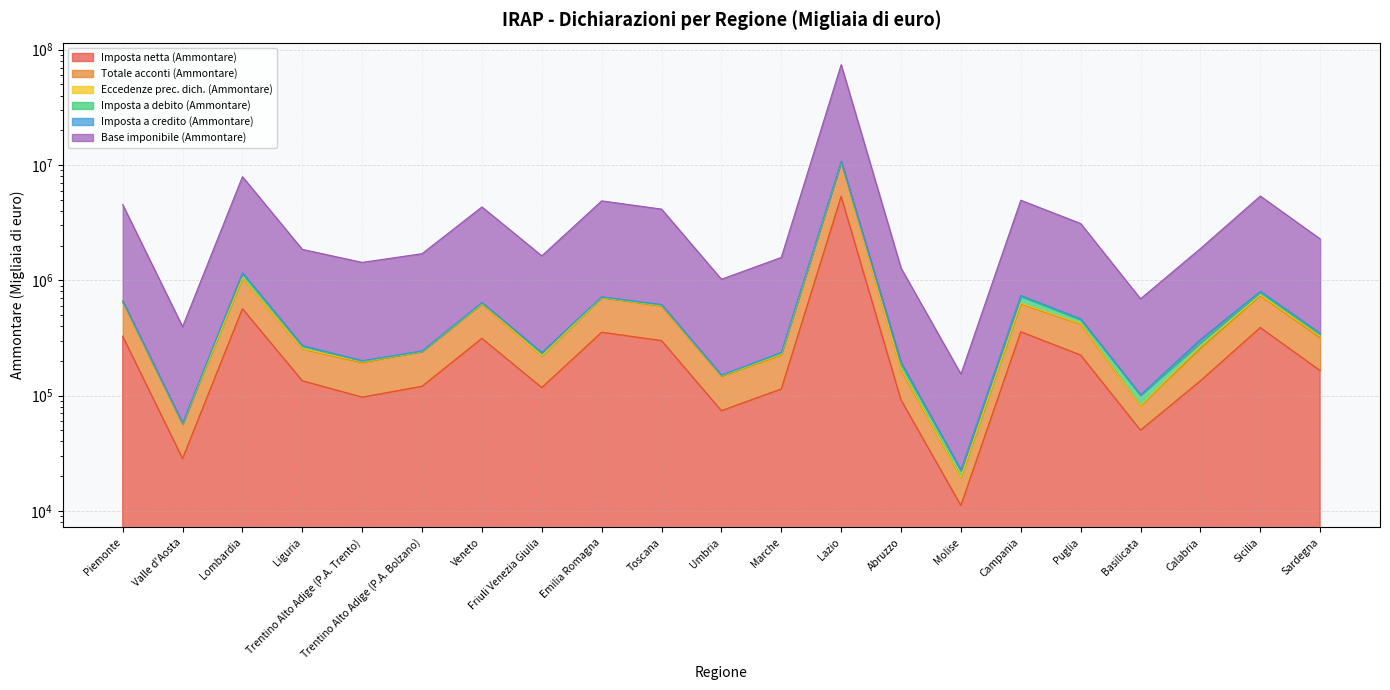

What is the sum of all Base imponibile (Ammontare) values?

129304983